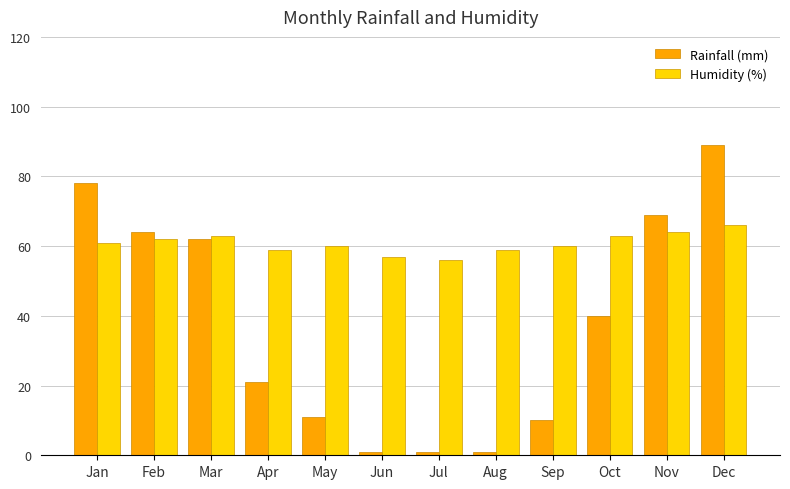

Read the Rainfall (mm) value at Dec, to the nearest 10.

90